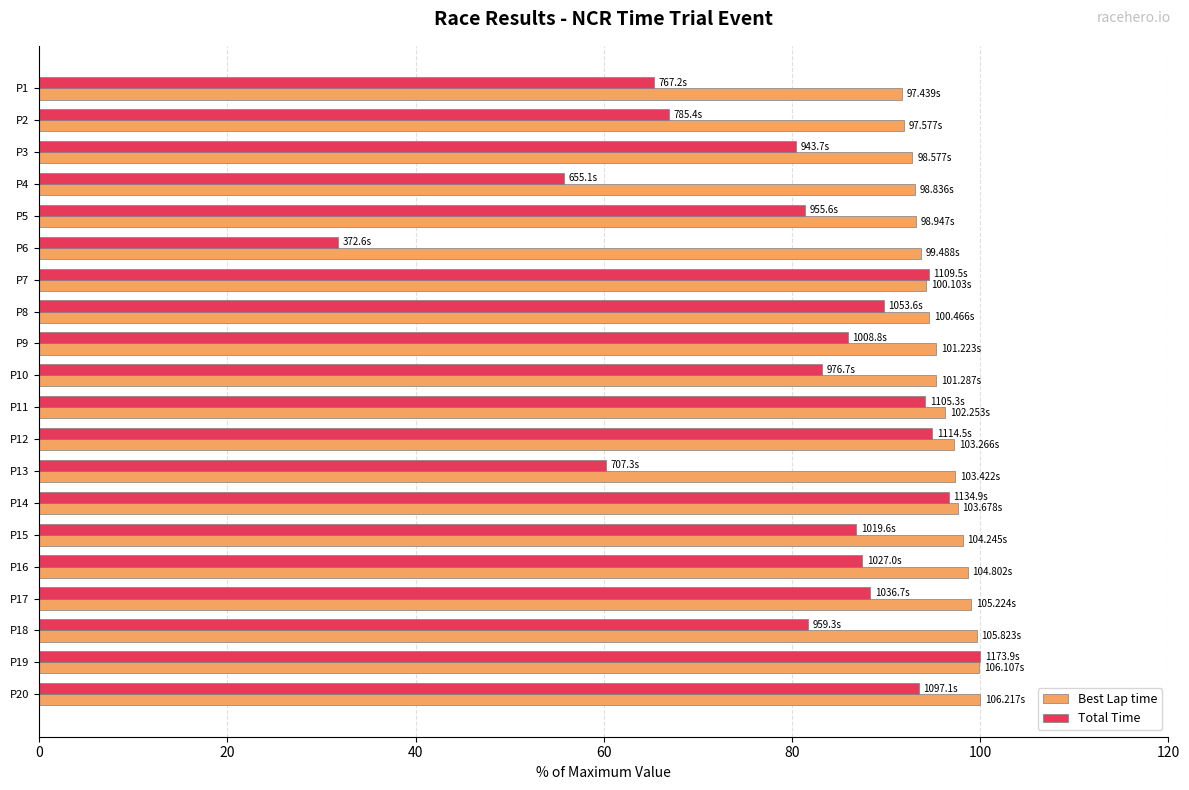

List the series in order of their overall mean, highest first.

Best Lap time, Total Time